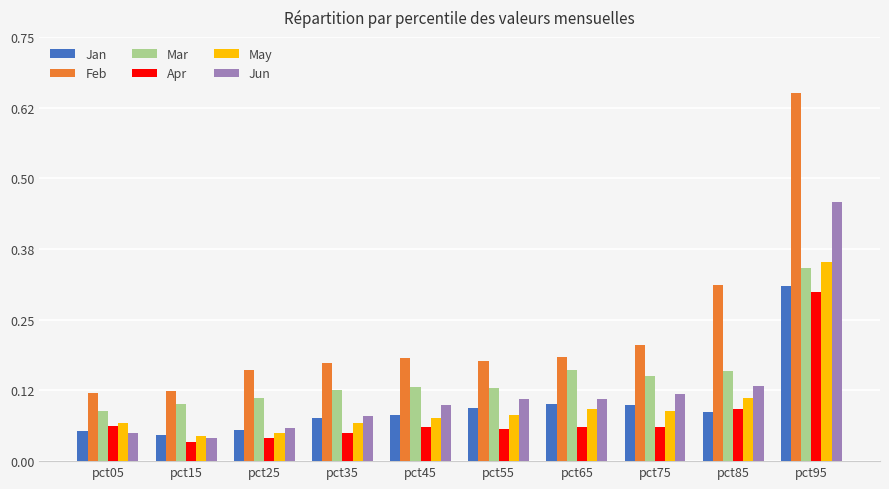

How many May values are between 0 and 1?

10